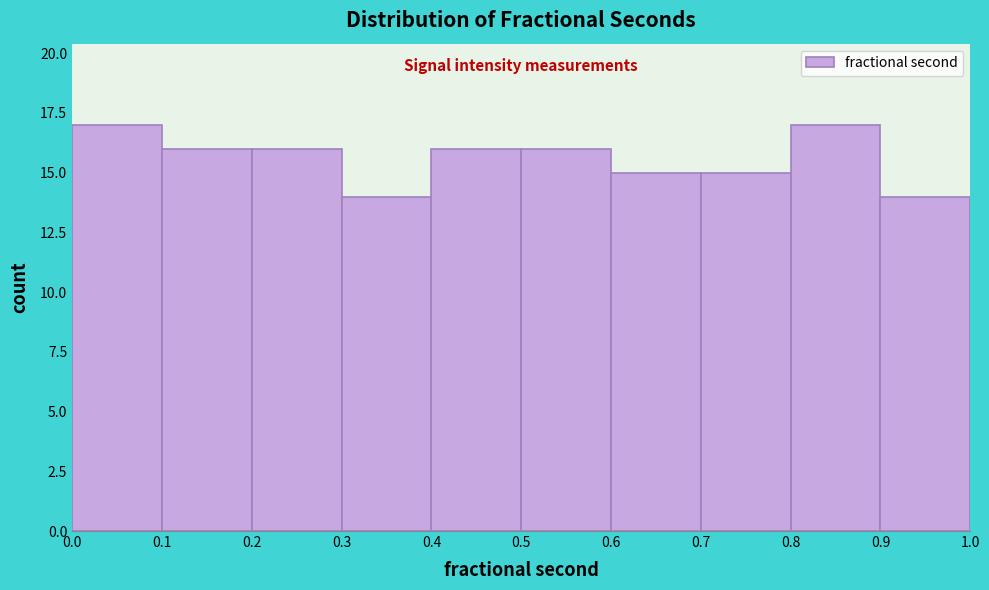

How tall is the bar that spans 0.3 to 0.4 on the x-axis? The values are not printed on the chart, so give them approximately, as read against the axis.

14